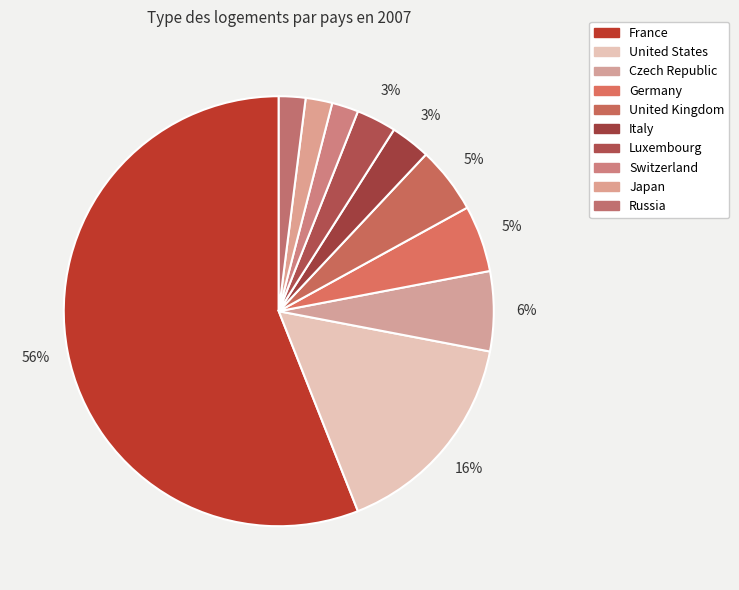

Is France the majority of the pie?

Yes